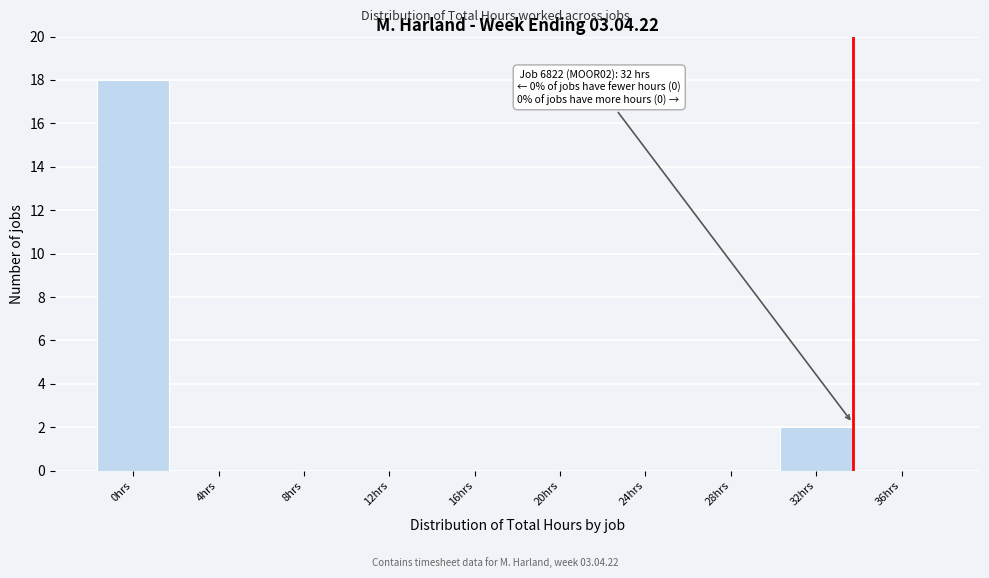

Reading right to left, transcribe all the data shown in this chart.

36hrs=0	32hrs=2	28hrs=0	24hrs=0	20hrs=0	16hrs=0	12hrs=0	8hrs=0	4hrs=0	0hrs=18